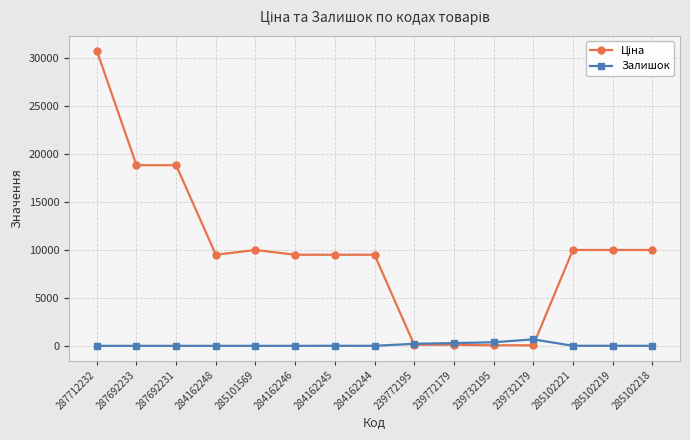

What is the spread (max minus min) of values at 284162248?

9480.1